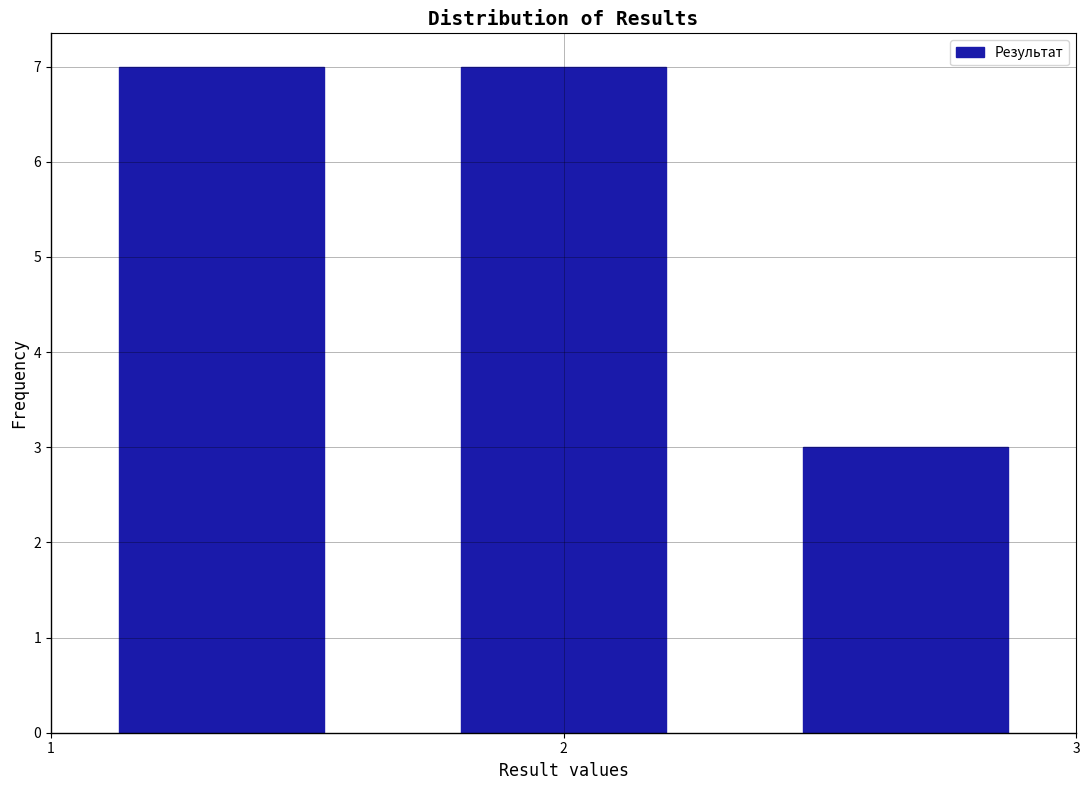

Reading left to right, transcribe this chart: for each bar, give the range it covers on the x-axis and its height. Neither the bar edges nor the heights are printed on the chart, so give them approximately, as read against the axes.

1.0 to 1.7: 7
1.7 to 2.3: 7
2.3 to 3.0: 3